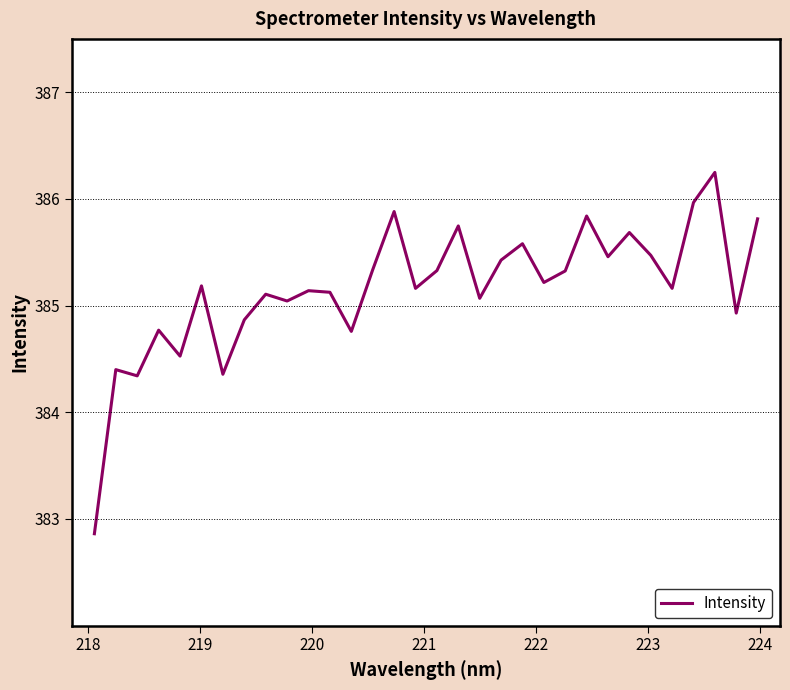

What is the greatest value displayed?

386.2